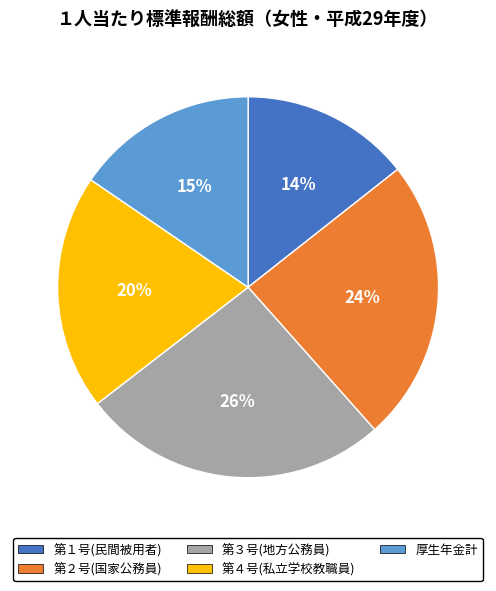

Count the number of slices in the pie.

5